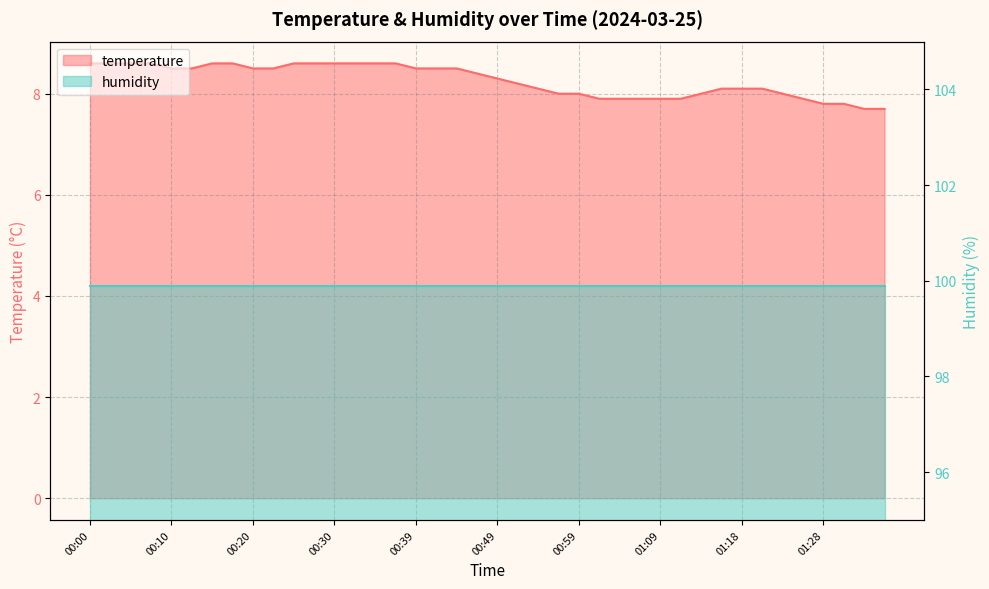

Count the number of values greater than 8.

26